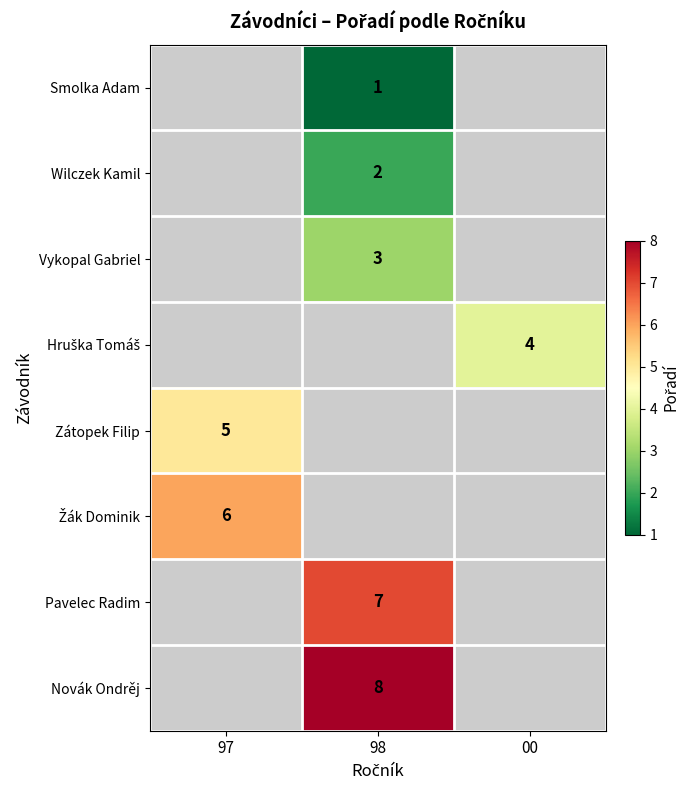

The Novák Ondrěj series shows 5 at 98. True or false?

False